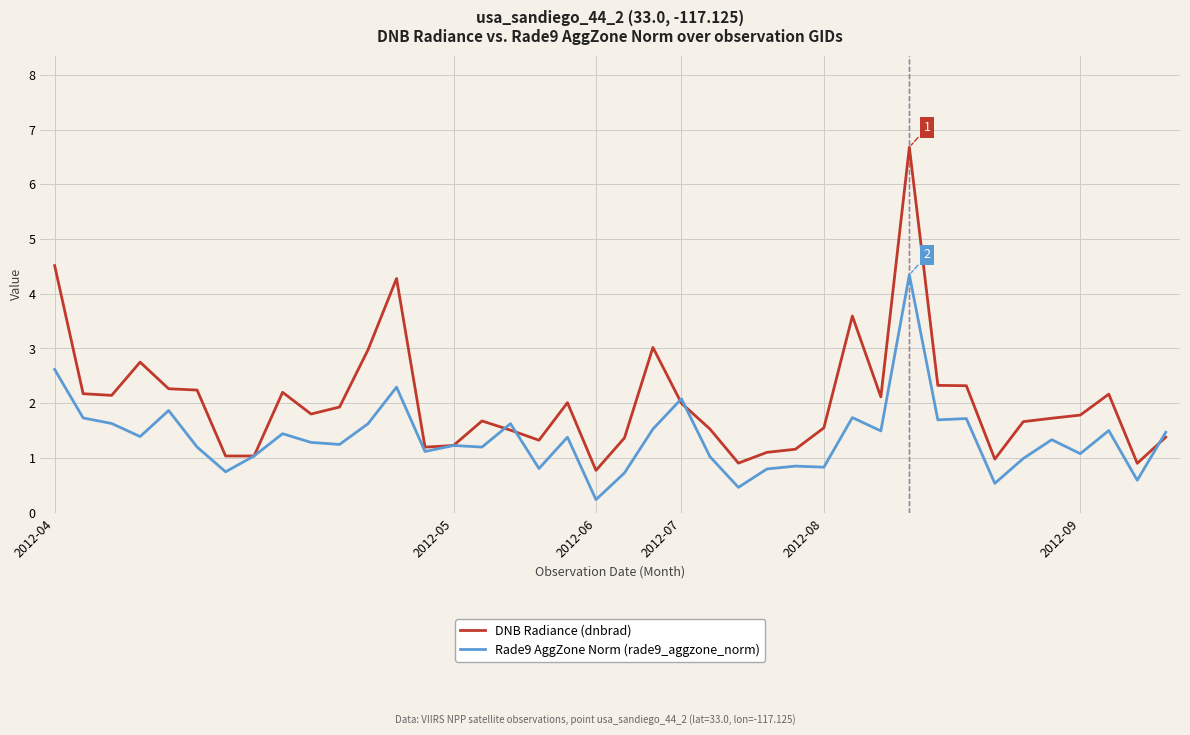

What is the difference between the second highest and minimum values in the Rade9 AggZone Norm (rade9_aggzone_norm) series?

2.4